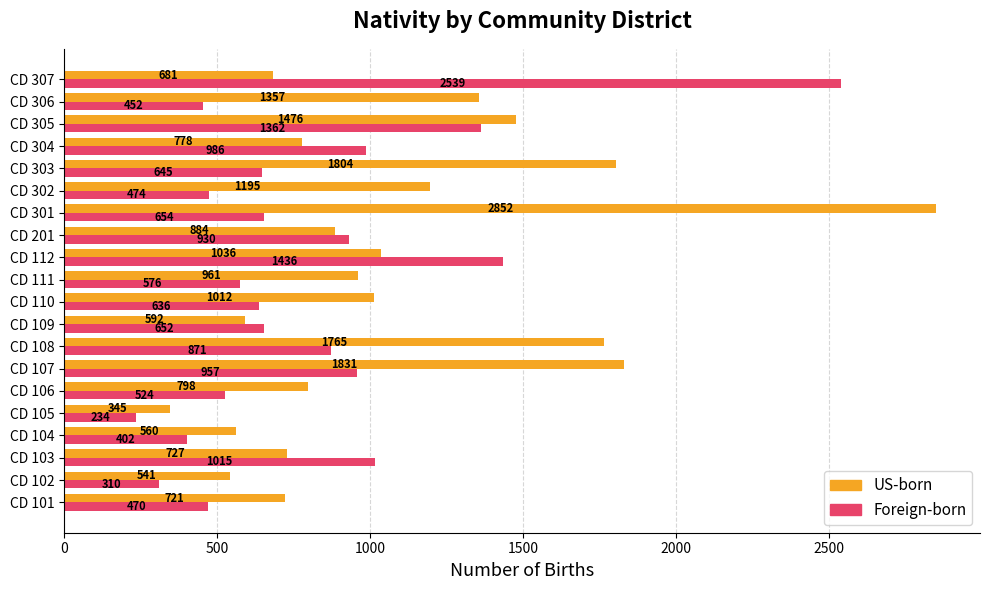

What is the sum of all Foreign-born values?

16125